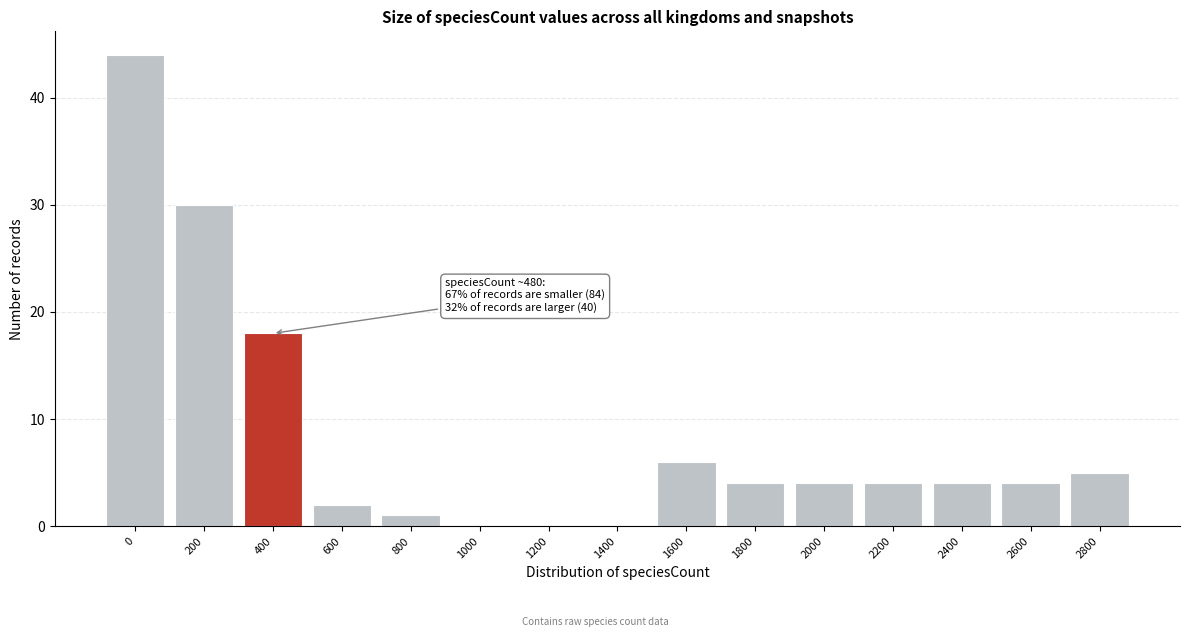

Reading left to right, extract all data points from this chart.

0=44	200=30	400=18	600=2	800=1	1000=0	1200=0	1400=0	1600=6	1800=4	2000=4	2200=4	2400=4	2600=4	2800=5